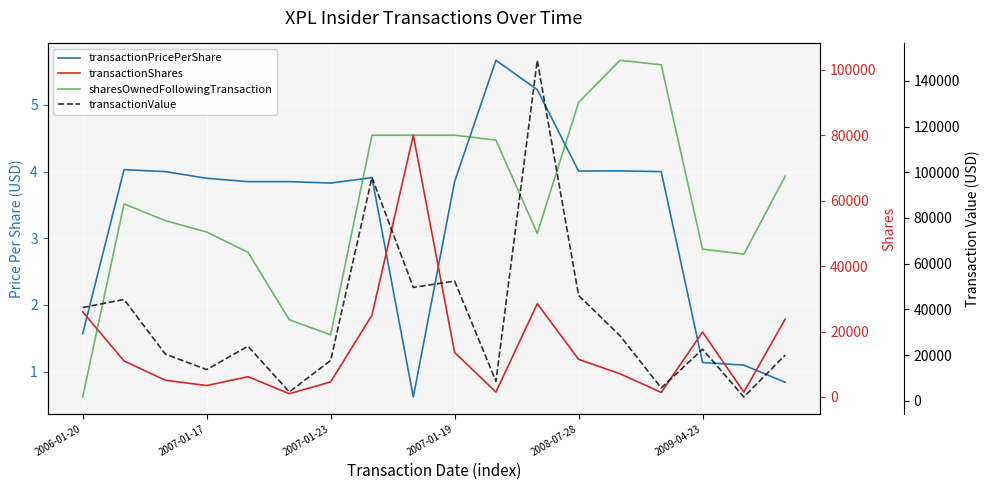

What is the difference between the transactionShares values at 2008-07-28 and 8?

73800.0